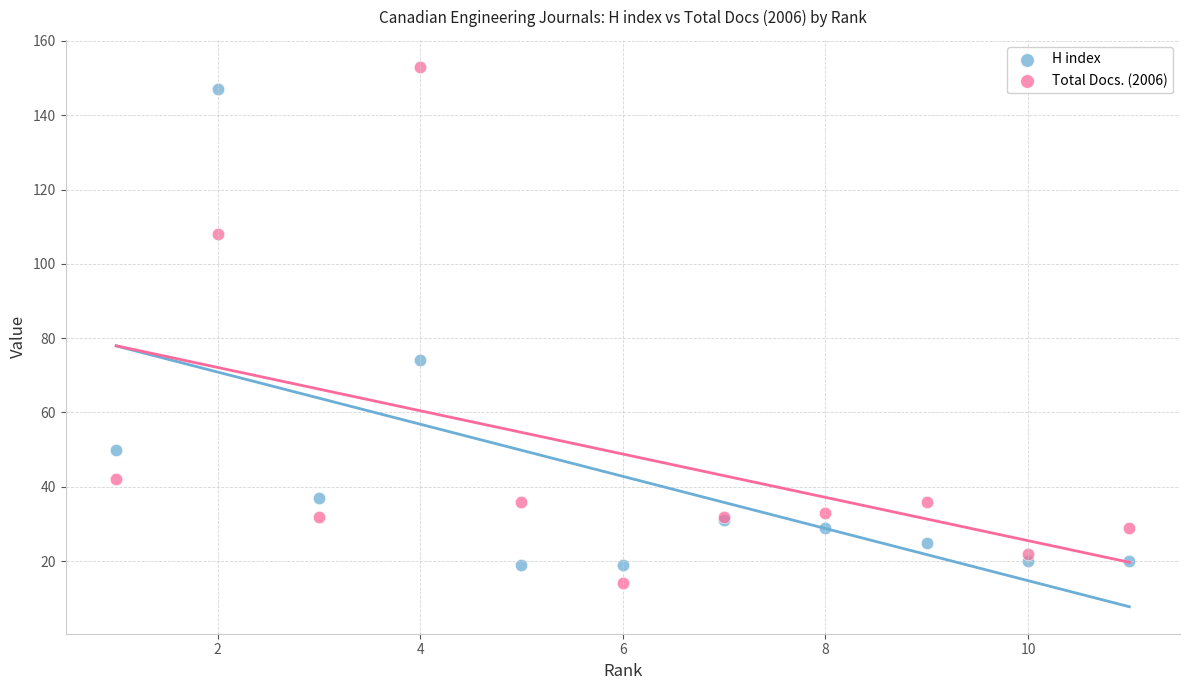

Which series has the widest spread of Y values?

Total Docs. (2006)